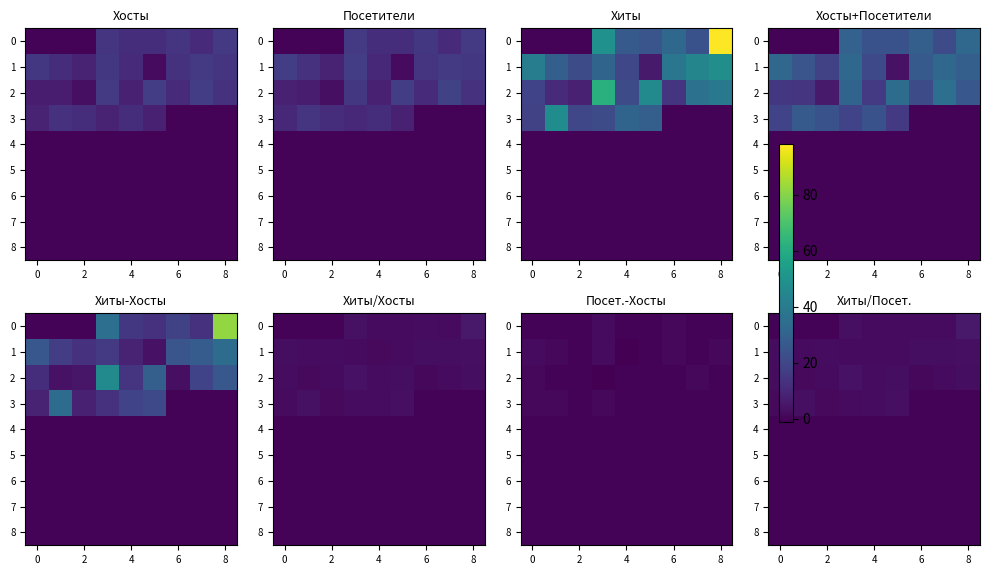

Is it true that 1 equals 4.1 at 6?

False